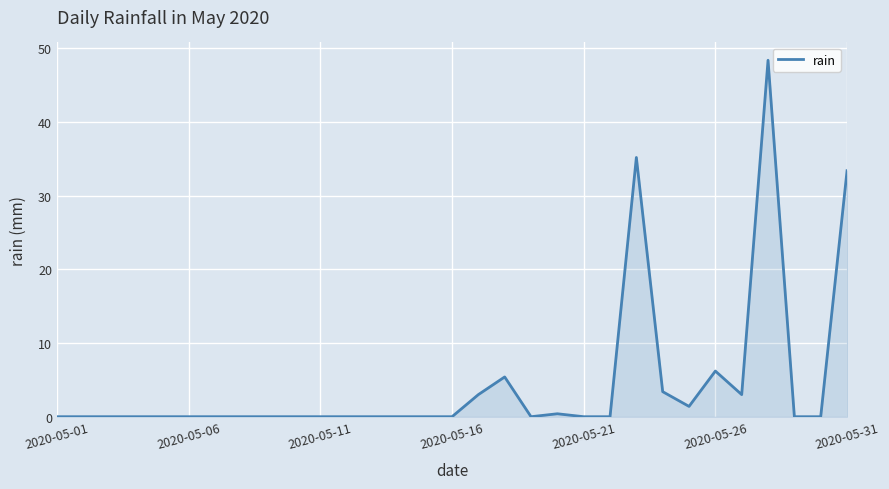

What is the maximum value shown in the chart?

48.4